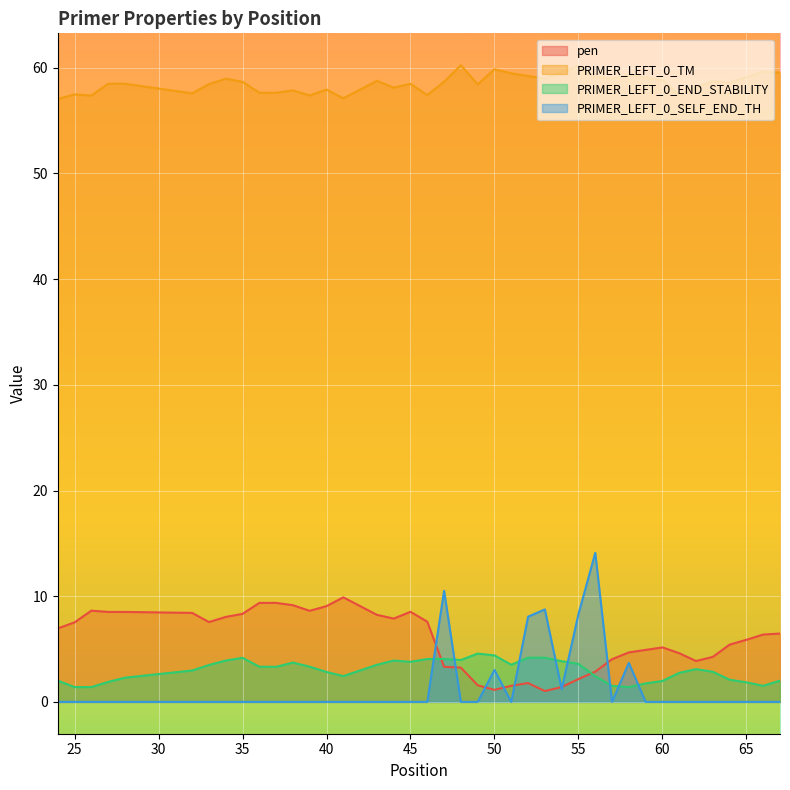

Does the chart display data point markers on the line(s)?

No